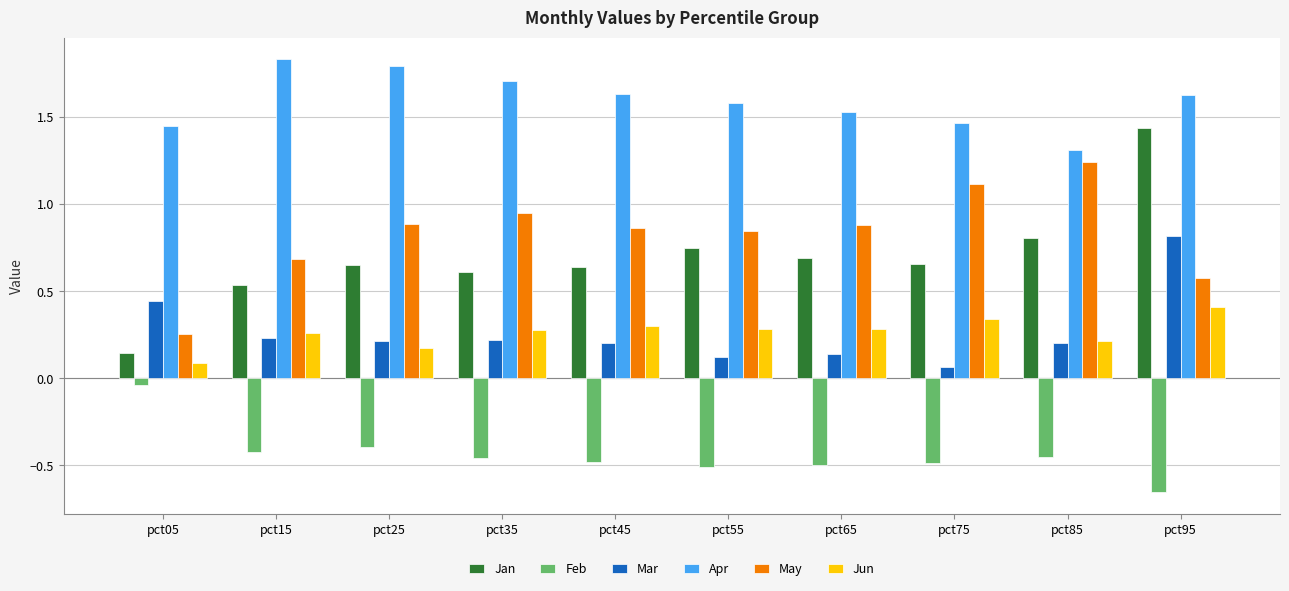

At which label does Apr reach its minimum?

pct85